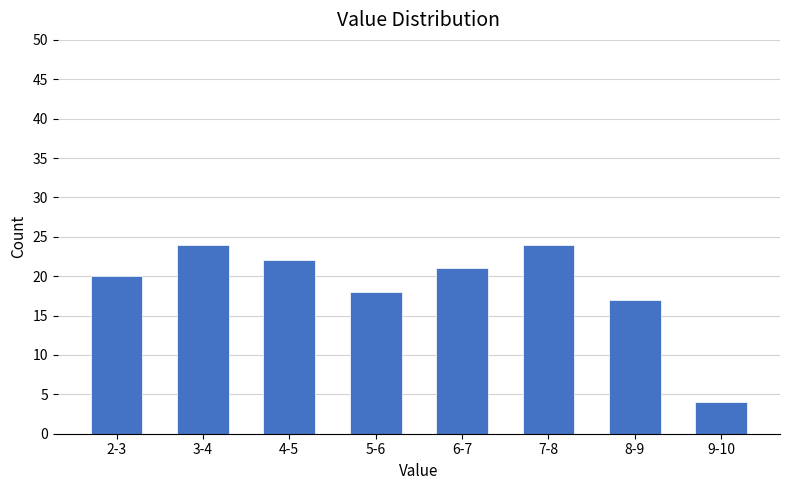

Reading left to right, what are all the values shown in this chart?

20	24	22	18	21	24	17	4